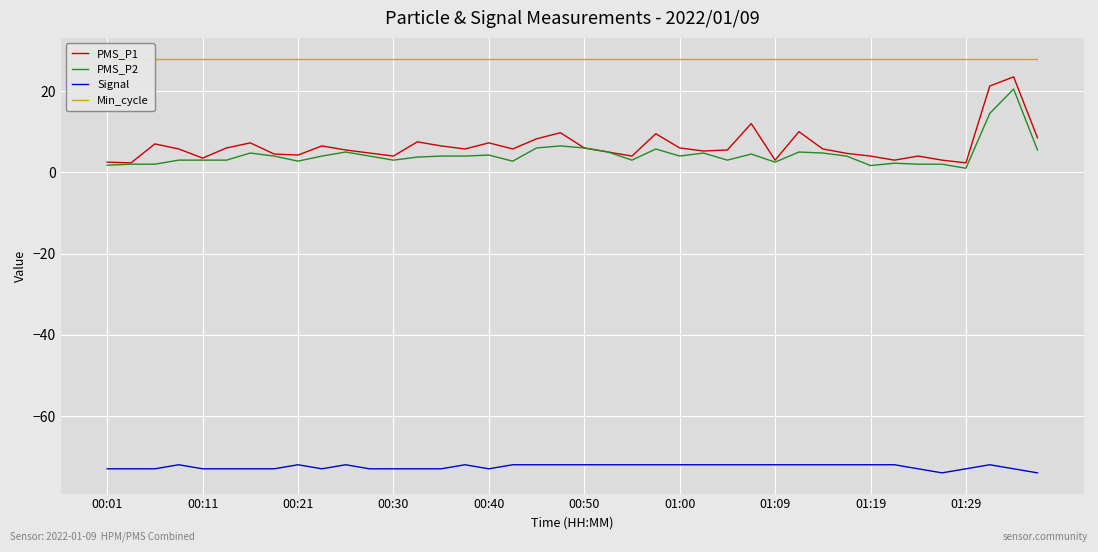

How many series are shown in this chart?

4